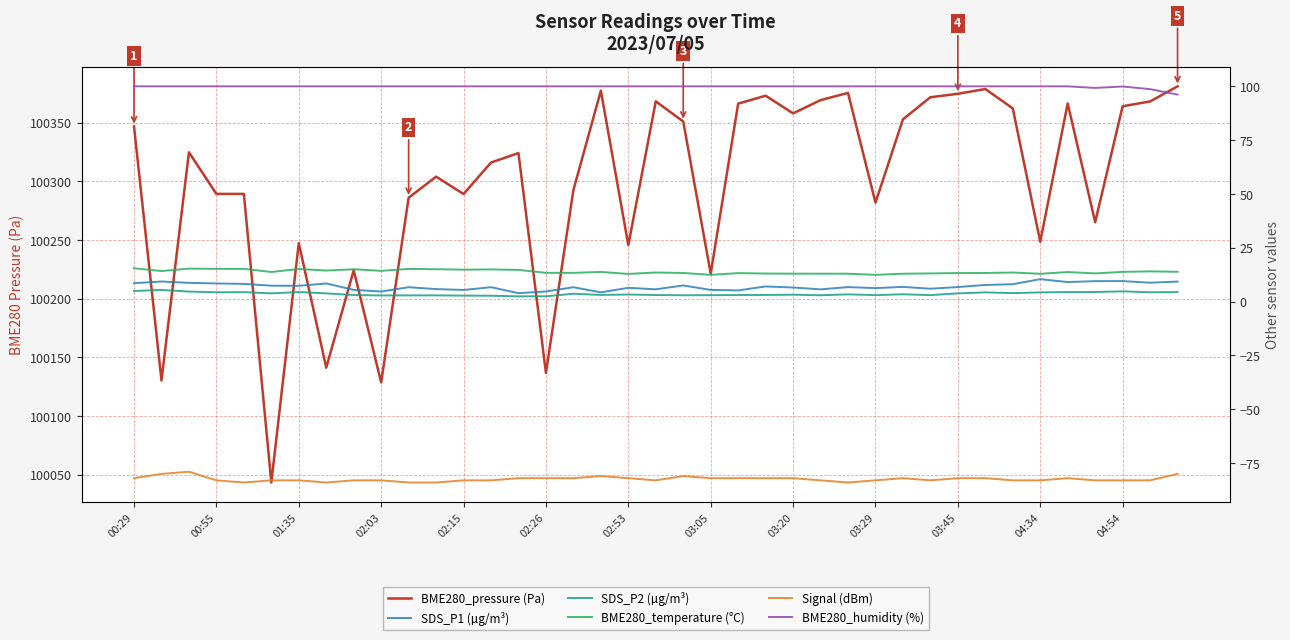

Is it true that BME280_temperature (°C) equals 19.0 at 17?

False